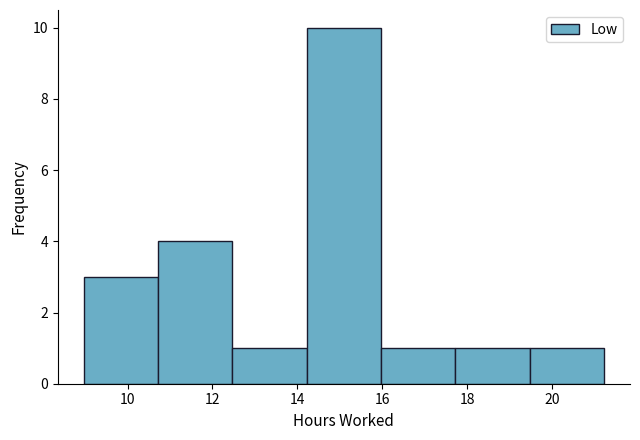

Reading left to right, list every bar in this chart as the range it spans on the x-axis followed by its height. Neither the bar edges nor the heights are printed on the chart, so give them approximately, as read against the axes.

9.0 to 10.8: 3
10.8 to 12.4: 4
12.4 to 14.2: 1
14.2 to 16.0: 10
16.0 to 17.8: 1
17.8 to 19.4: 1
19.4 to 21.2: 1